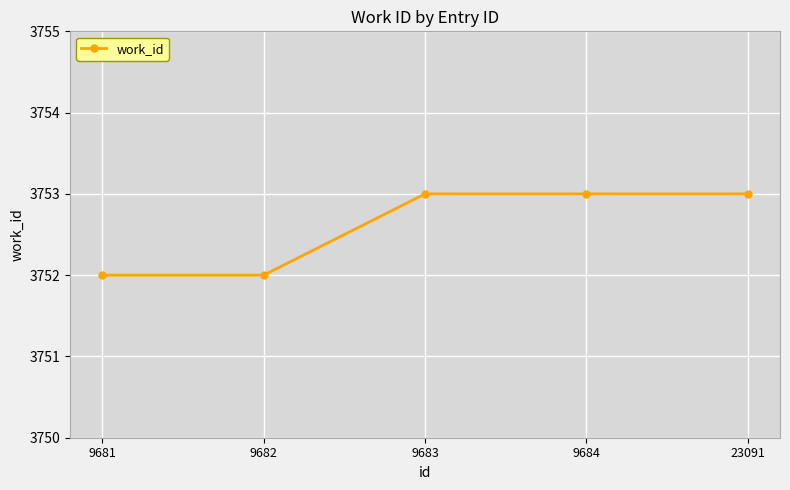

Is this an area chart (filled region under the line)?

No